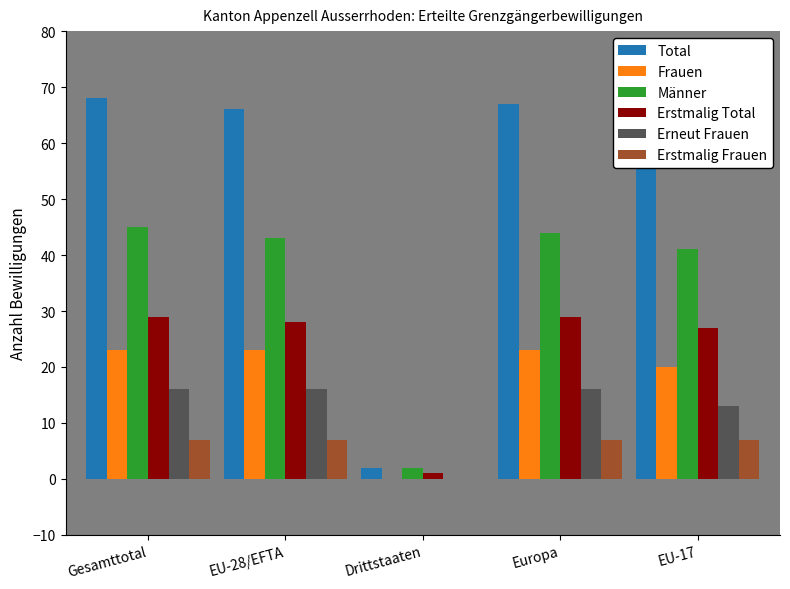

True or false: Erstmalig Total has a value of 48 at EU-17.

False